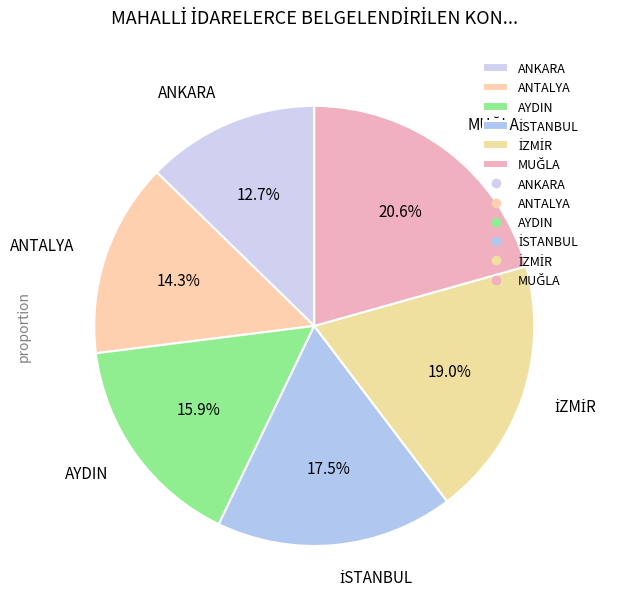

Combined, what portion of the pie is AYDIN and ANKARA?

28.6%